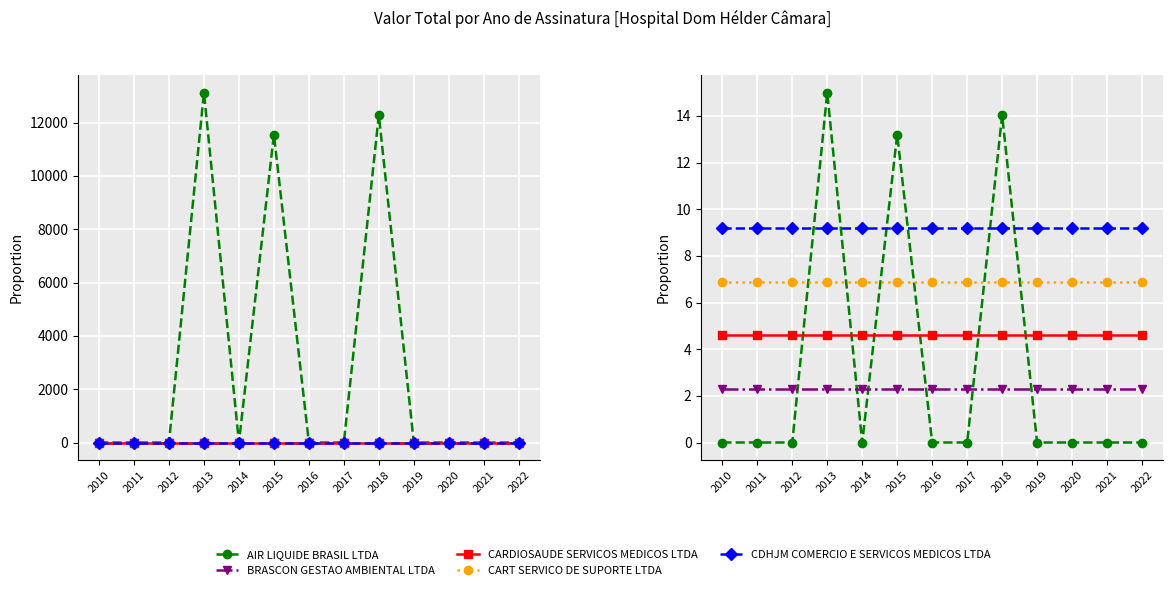

What is the difference between the highest and lowest values at 2019?

9.2